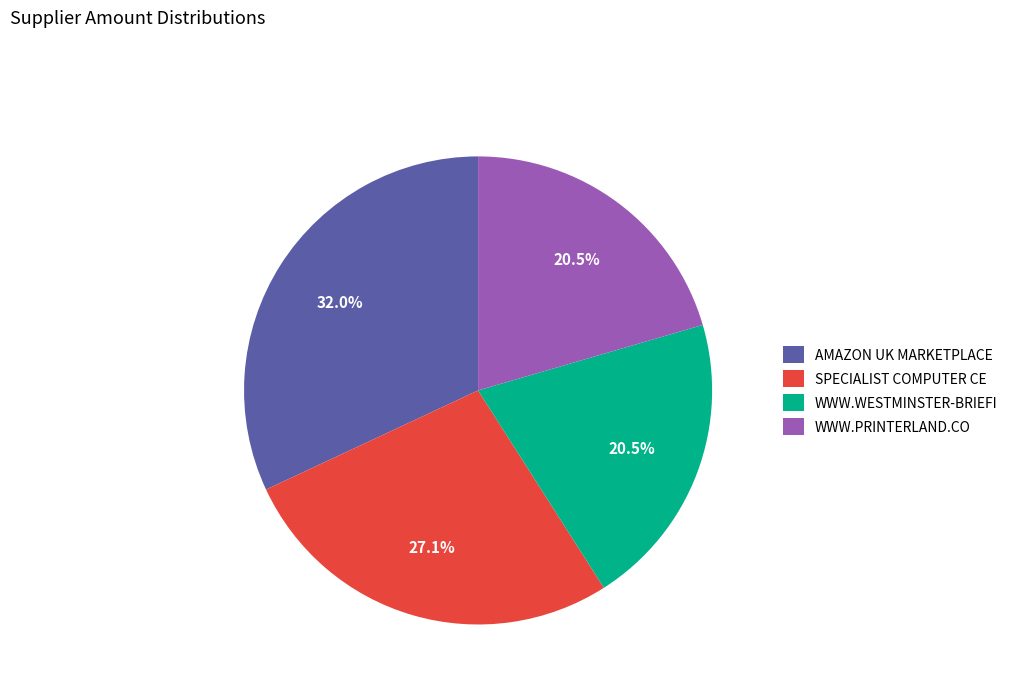

Approximately how many times larger is the value at WWW.WESTMINSTER-BRIEFI compared to AMAZON UK MARKETPLACE?

0.6